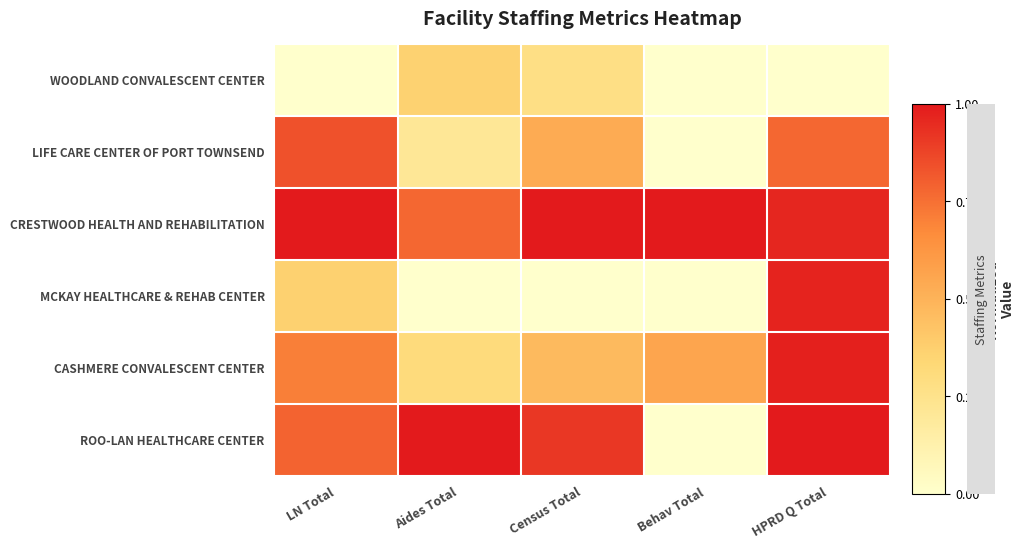

Reading left to right, what are all the values shown in this chart?

WOODLAND CONVALESCENT CENTER: LN Total=0.0	Aides Total=0.4	Census Total=0.3	Behav Total=0.0	HPRD Q Total=0.0
LIFE CARE CENTER OF PORT TOWNSEND: LN Total=0.8	Aides Total=0.2	Census Total=0.5	Behav Total=0.0	HPRD Q Total=0.8
CRESTWOOD HEALTH AND REHABILITATION: LN Total=1.0	Aides Total=0.8	Census Total=1.0	Behav Total=1.0	HPRD Q Total=1.0
MCKAY HEALTHCARE & REHAB CENTER: LN Total=0.4	Aides Total=0.0	Census Total=0.0	Behav Total=0.0	HPRD Q Total=1.0
CASHMERE CONVALESCENT CENTER: LN Total=0.7	Aides Total=0.3	Census Total=0.5	Behav Total=0.6	HPRD Q Total=1.0
ROO-LAN HEALTHCARE CENTER: LN Total=0.8	Aides Total=1.0	Census Total=0.9	Behav Total=0.0	HPRD Q Total=1.0